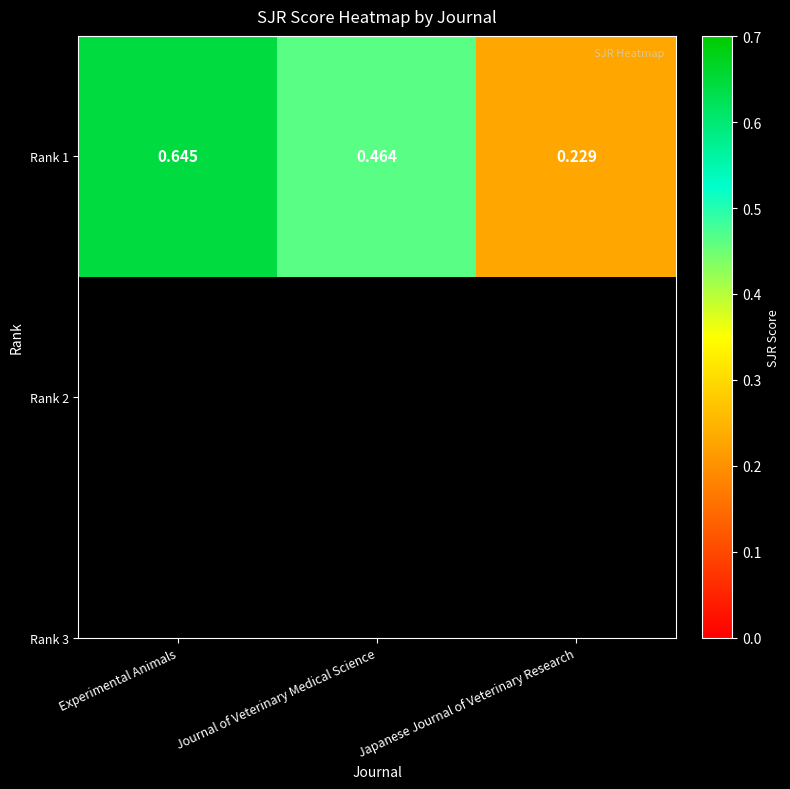

What is the sum of the values at Journal of Veterinary Medical Science and Japanese Journal of Veterinary Research?

0.7